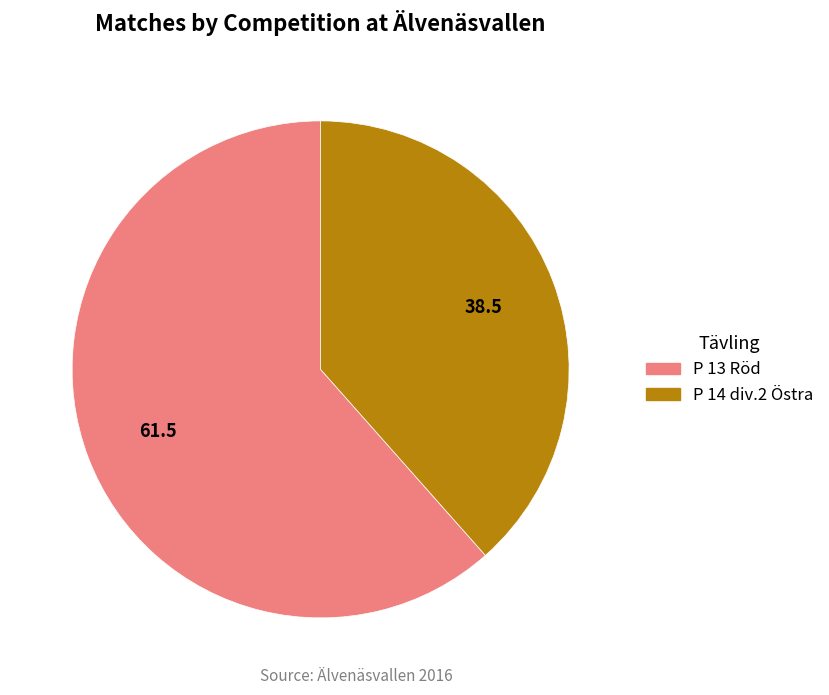

Does any single category account for the majority?

Yes